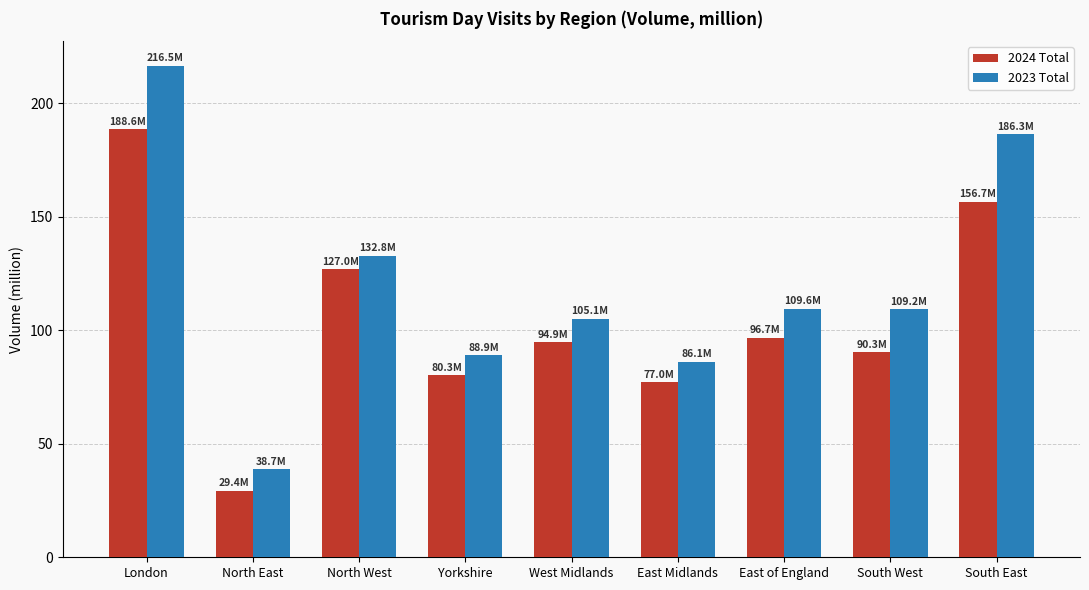

What is the minimum value for 2023 Total?

38.7